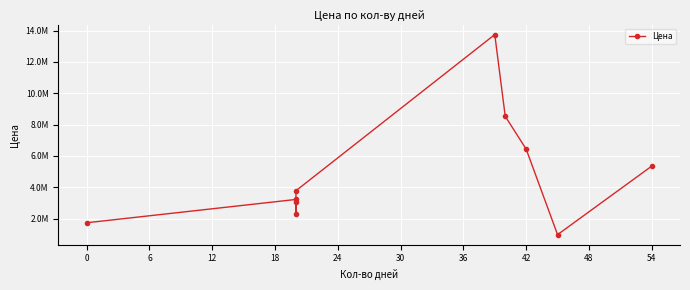

What is the average value?

4911301